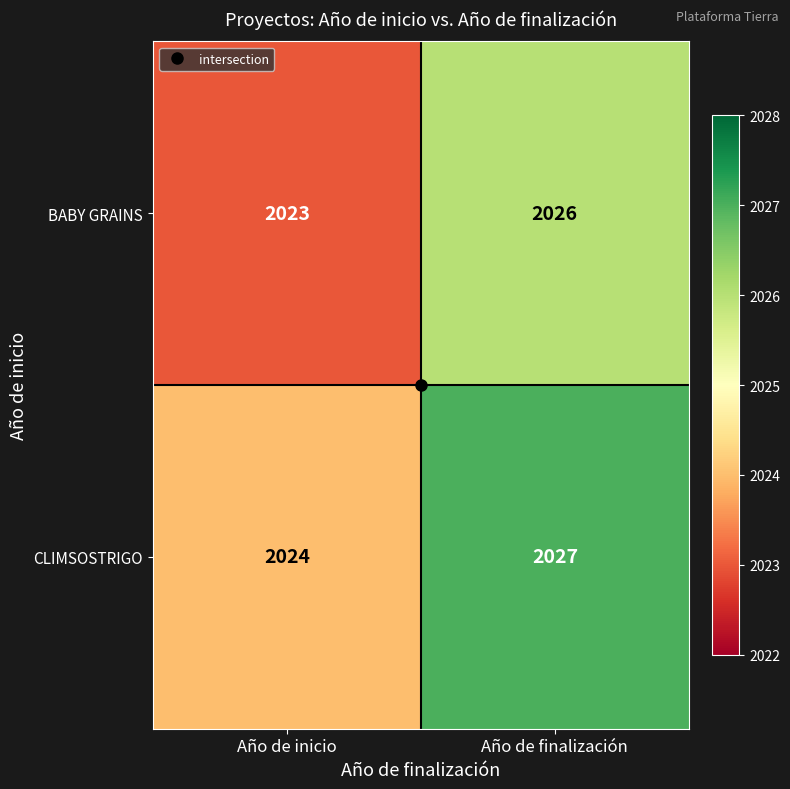

At which category is the sum across all series the highest?

Año de finalización